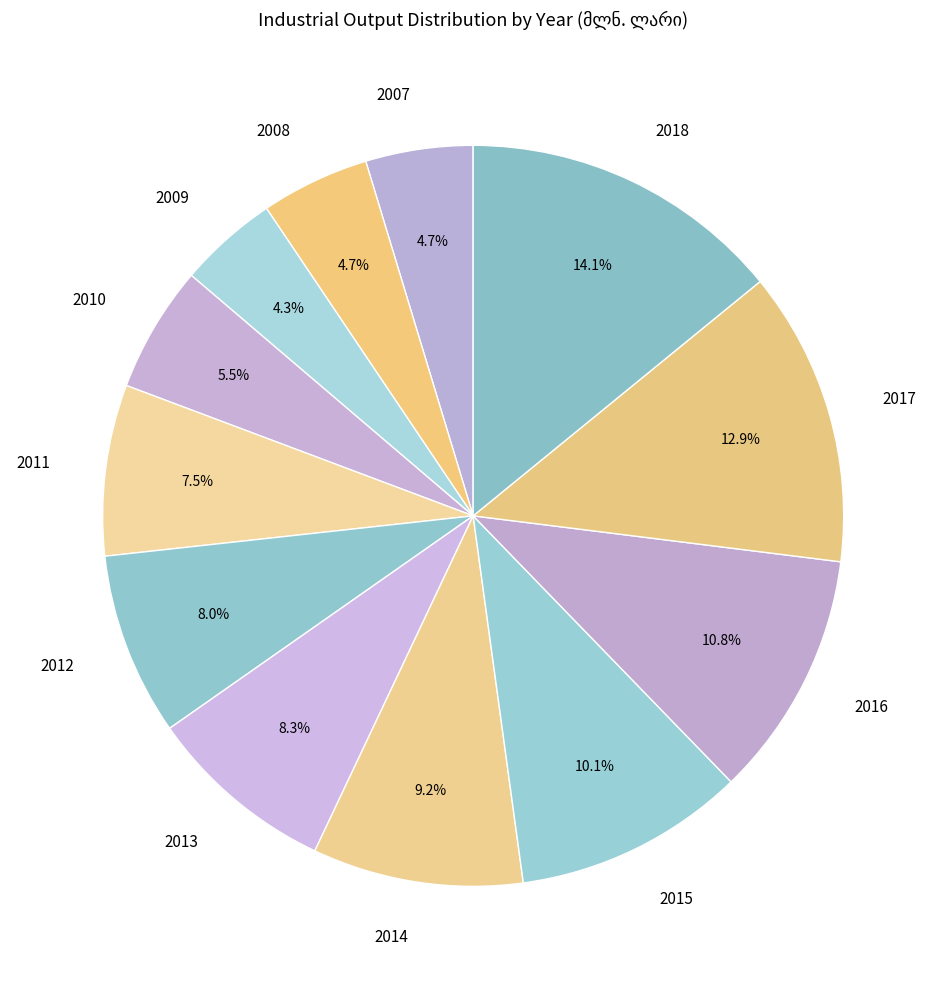

Is it true that 2018 is 14% of the pie?

True